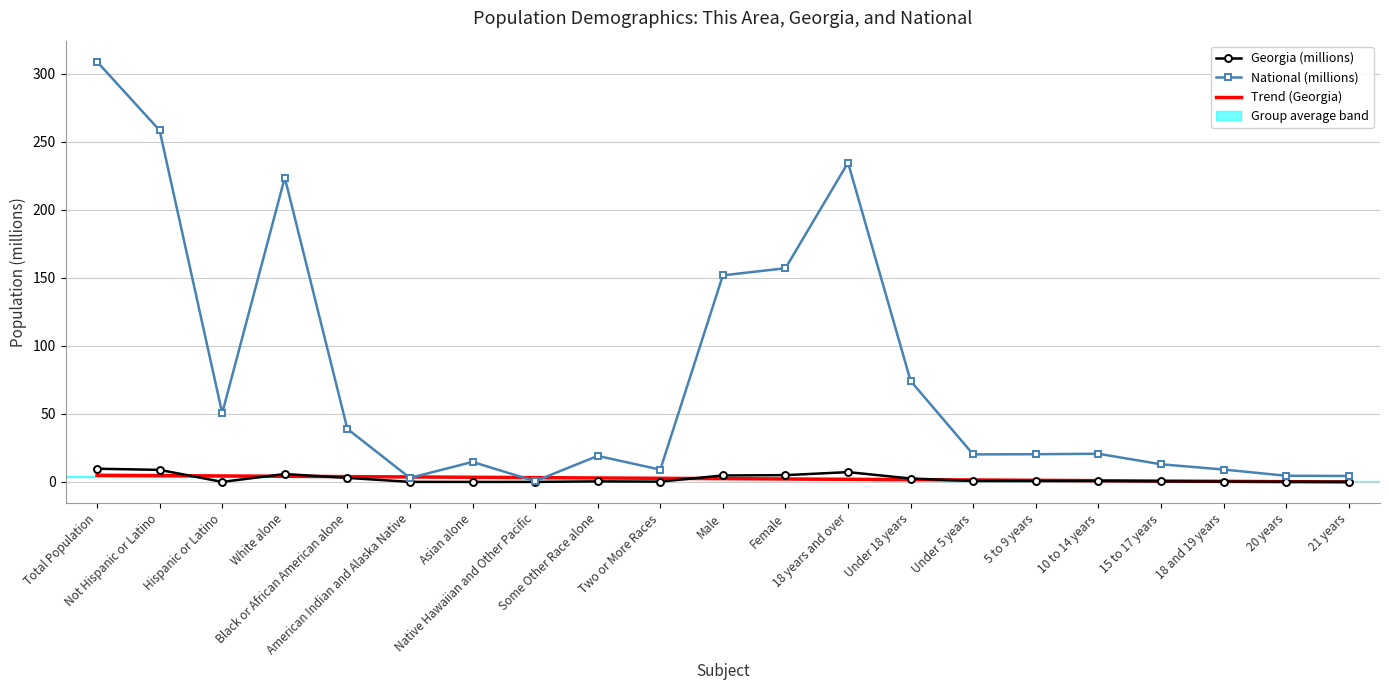

In National (millions), how many points are higher than both neighbors (excluding endpoints)?

5